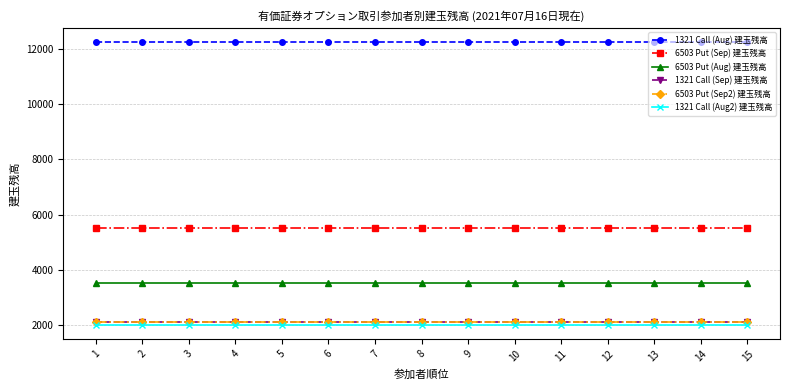

Reading right to left, extract all data points from this chart.

1321 Call (Aug) 建玉残高: 15=12258	14=12258	13=12258	12=12258	11=12258	10=12258	9=12258	8=12258	7=12258	6=12258	5=12258	4=12258	3=12258	2=12258	1=12258
6503 Put (Sep) 建玉残高: 15=5512	14=5512	13=5512	12=5512	11=5512	10=5512	9=5512	8=5512	7=5512	6=5512	5=5512	4=5512	3=5512	2=5512	1=5512
6503 Put (Aug) 建玉残高: 15=3505	14=3505	13=3505	12=3505	11=3505	10=3505	9=3505	8=3505	7=3505	6=3505	5=3505	4=3505	3=3505	2=3505	1=3505
1321 Call (Sep) 建玉残高: 15=2105	14=2105	13=2105	12=2105	11=2105	10=2105	9=2105	8=2105	7=2105	6=2105	5=2105	4=2105	3=2105	2=2105	1=2105
6503 Put (Sep2) 建玉残高: 15=2100	14=2100	13=2100	12=2100	11=2100	10=2100	9=2100	8=2100	7=2100	6=2100	5=2100	4=2100	3=2100	2=2100	1=2100
1321 Call (Aug2) 建玉残高: 15=2000	14=2000	13=2000	12=2000	11=2000	10=2000	9=2000	8=2000	7=2000	6=2000	5=2000	4=2000	3=2000	2=2000	1=2000